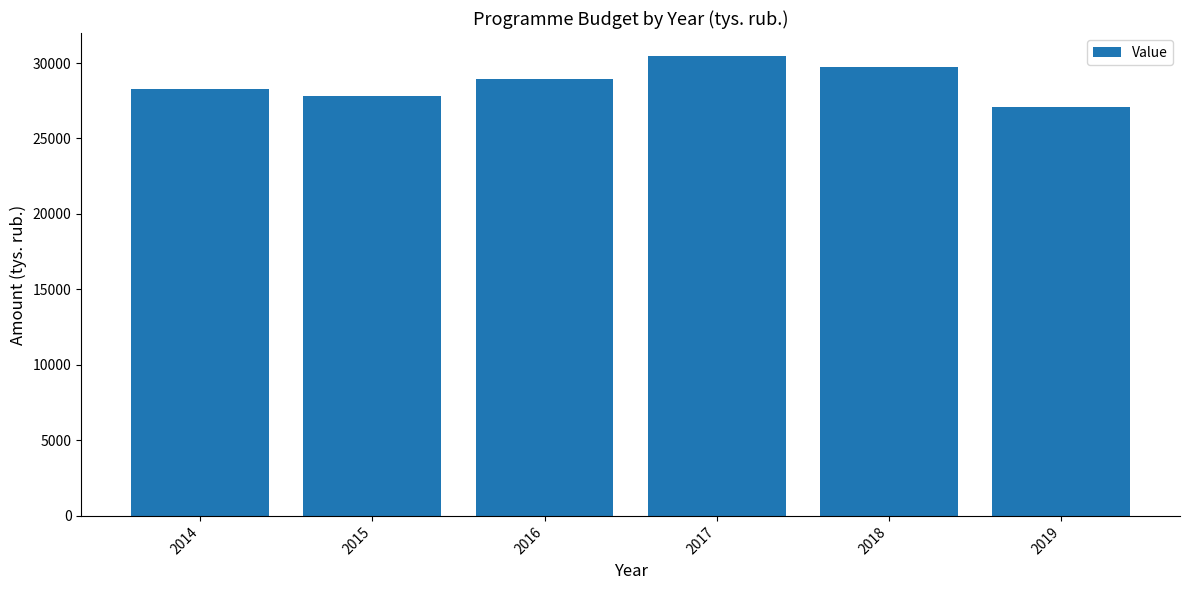

What is the approximate value at 2019?

27106.0